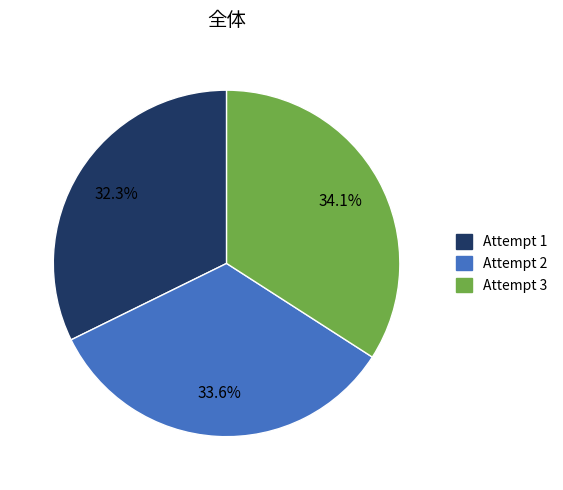

Is there a majority slice in this chart?

No